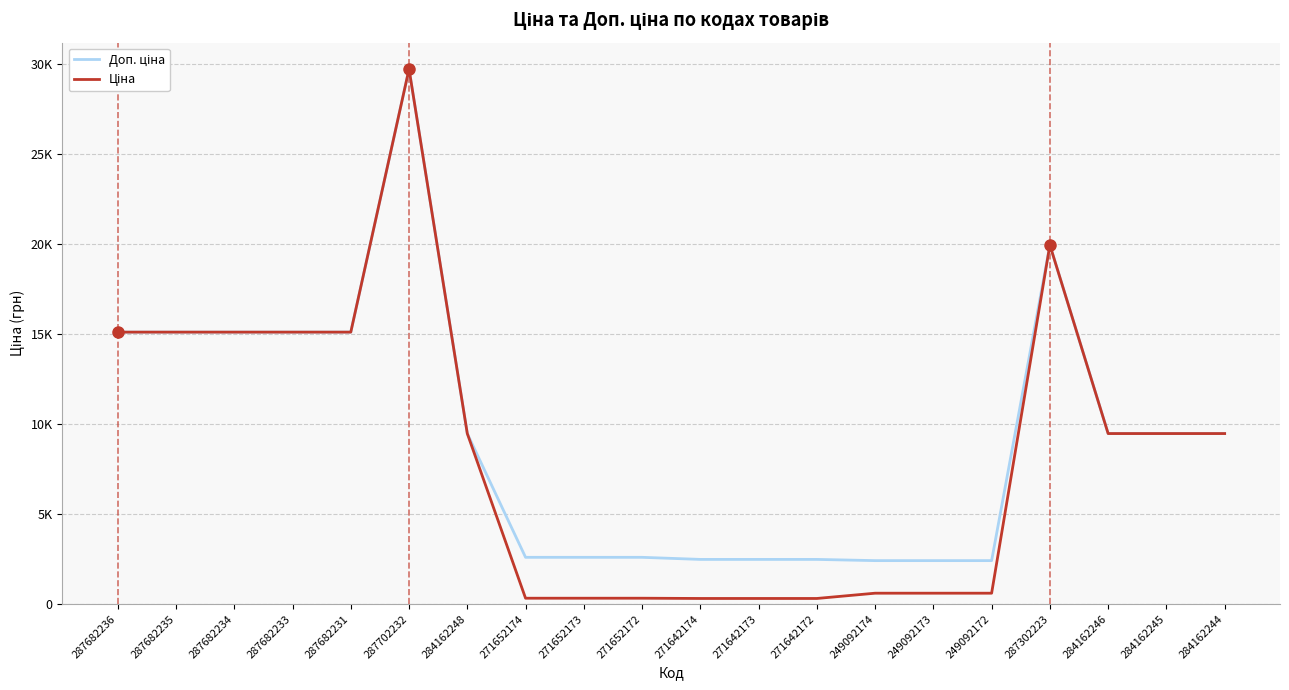

Does the chart have visible grid lines?

Yes